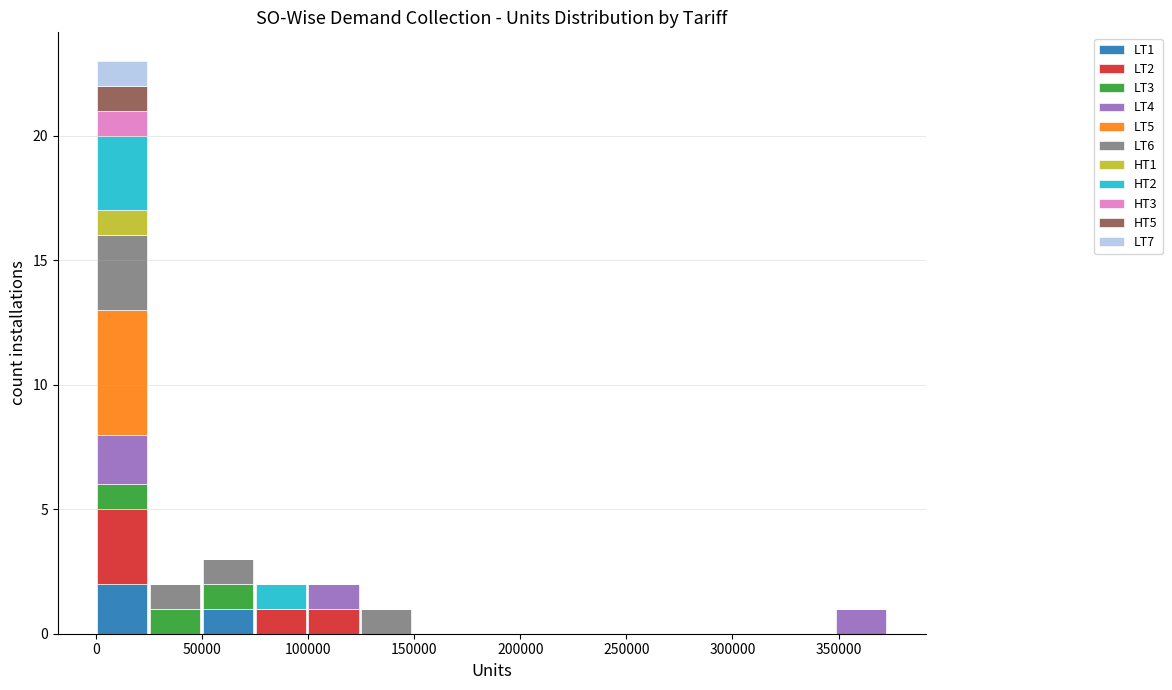

Reading left to right, list every stacked bar in this chart as the range it spans on the x-axis followed by its total height. Neither the bar edges nor the heights are printed on the chart, so give them approximately, as read against the axes.

0 to 25000: 23
25000 to 50000: 2
50000 to 75000: 3
75000 to 100000: 2
100000 to 125000: 2
125000 to 150000: 1
150000 to 175000: 0
175000 to 200000: 0
200000 to 225000: 0
225000 to 250000: 0
250000 to 275000: 0
275000 to 300000: 0
300000 to 325000: 0
325000 to 350000: 0
350000 to 375000: 1